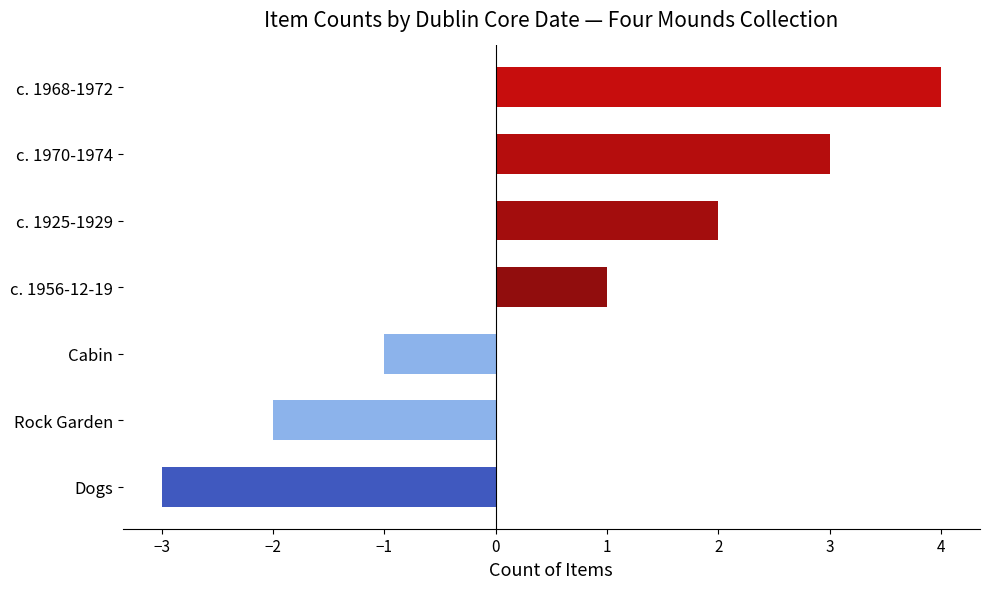

How many values are below zero?

3